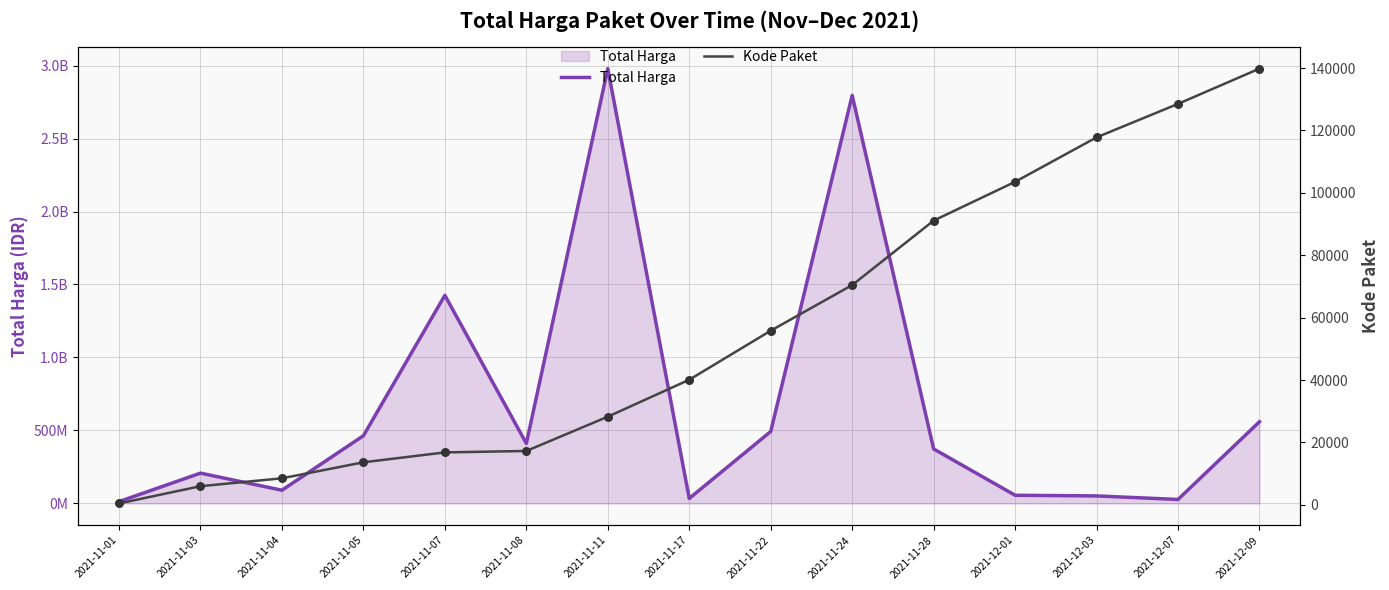

Which series reaches the minimum Y coordinate?

Kode Paket